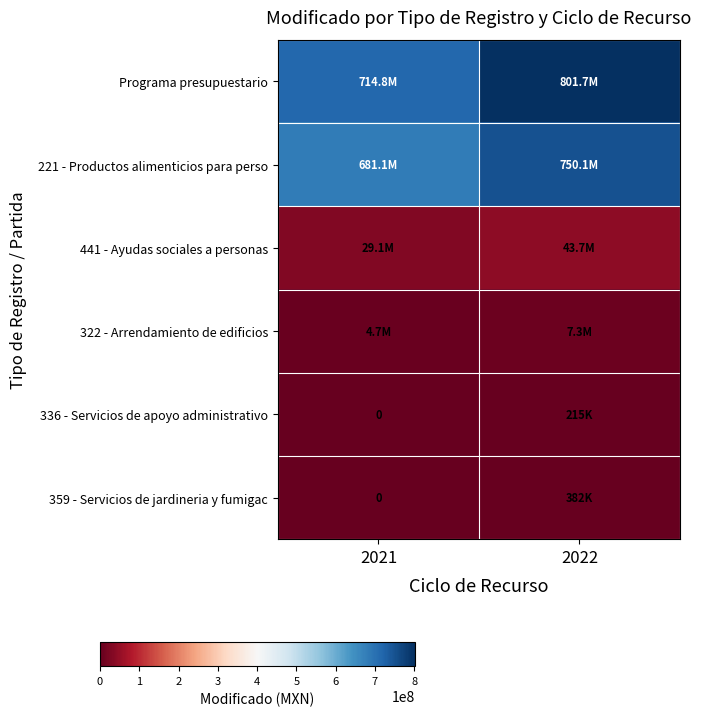

True or false: 336 - Servicios de apoyo administrativo has a value of 0.0 at 2021.

True